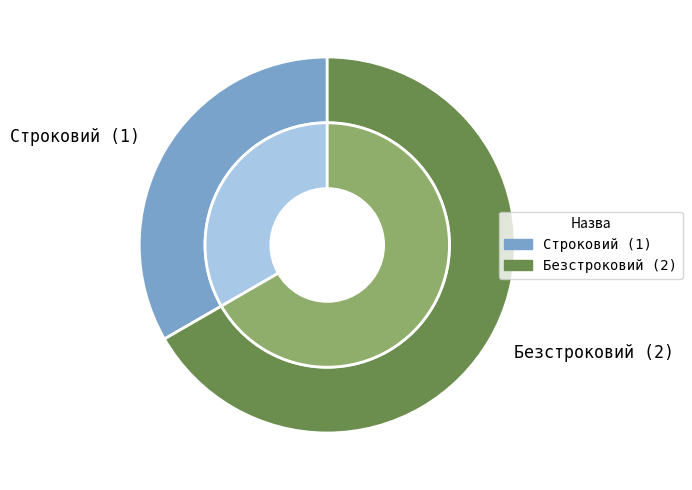

Which has a higher value, Безстроковий or Строковий?

Безстроковий